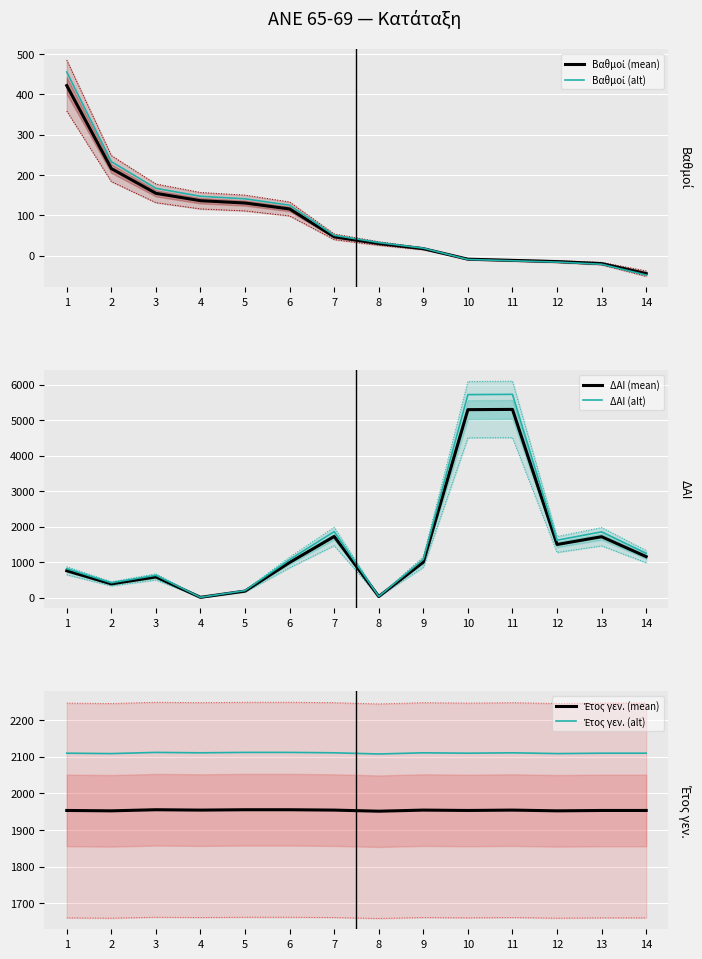

What is the greatest value displayed?

5728.3